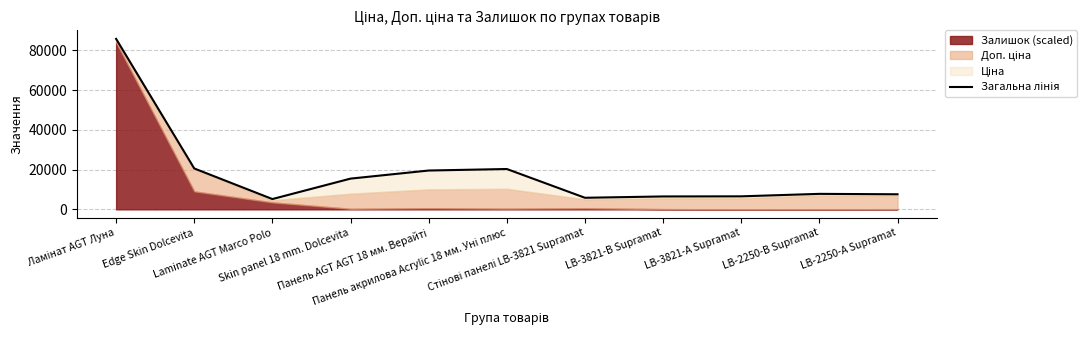

What is the ratio of the value at Laminate AGT Marco Polo to the value at Edge Skin Dolcevita?

0.3